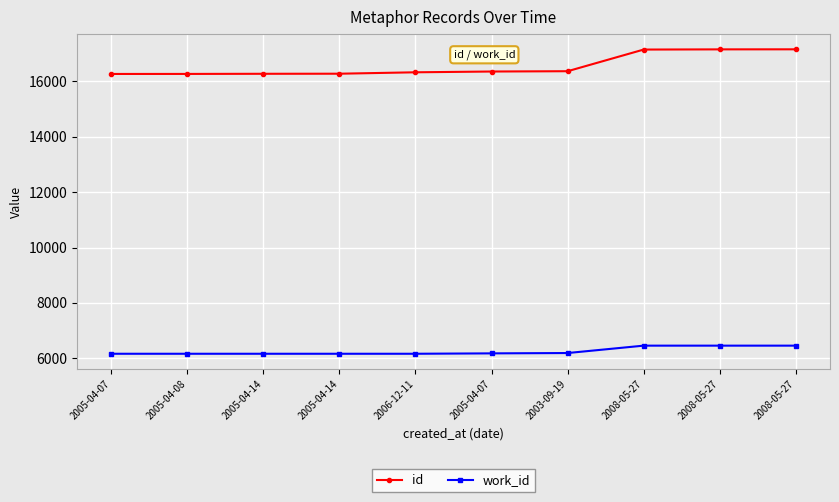

True or false: work_id and id intersect in this chart.

False